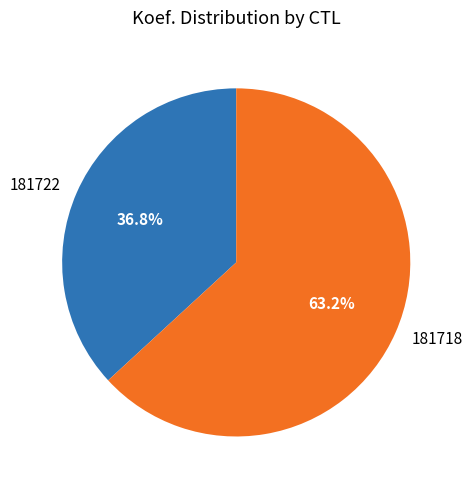

To the nearest percent, what is the average slice percentage?

50%